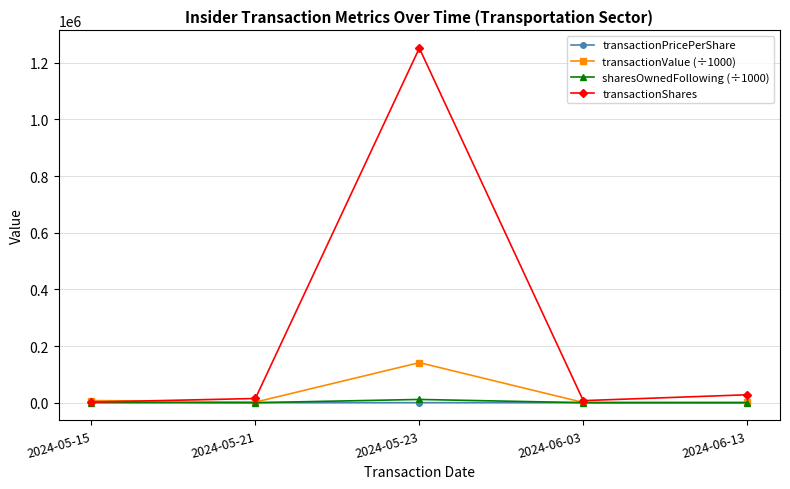

What is the greatest value displayed?

1251875.0